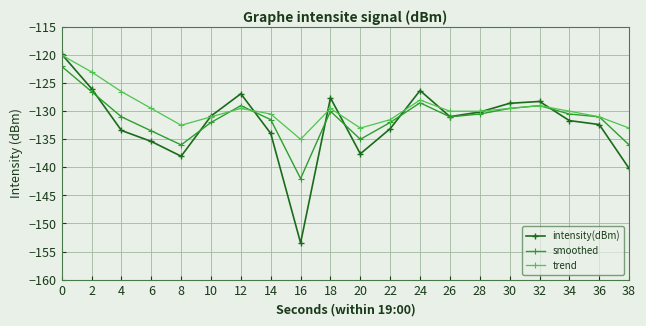

What is the value of the smoothed point at the 13th from the left?

-128.5